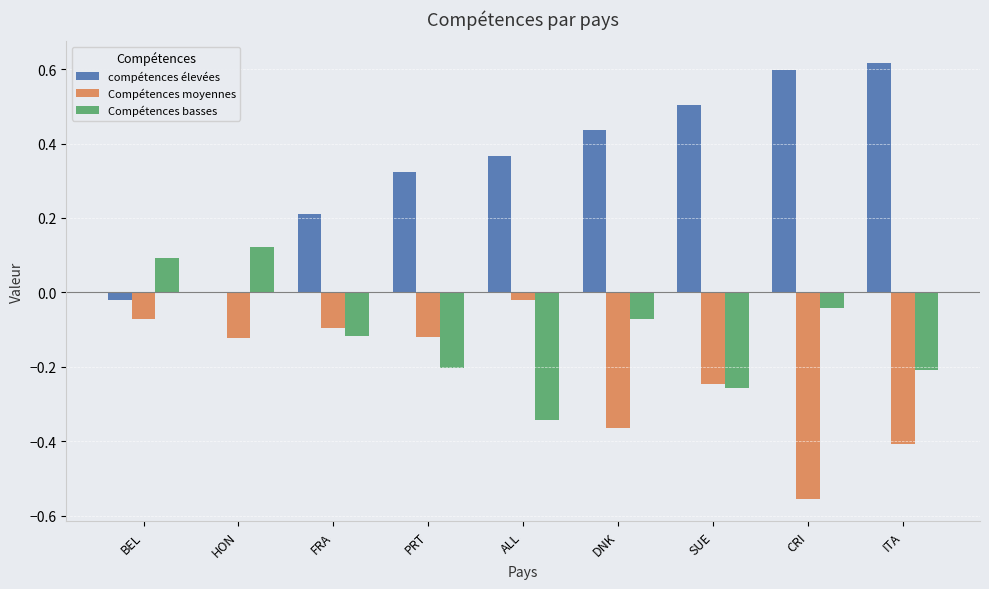

What is the sum of all Compétences moyennes values?

-2.0